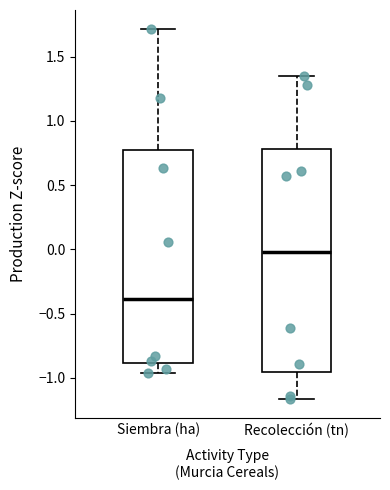

Which box is the tallest, from its lower edge to its upper edge?

Recolección (tn)